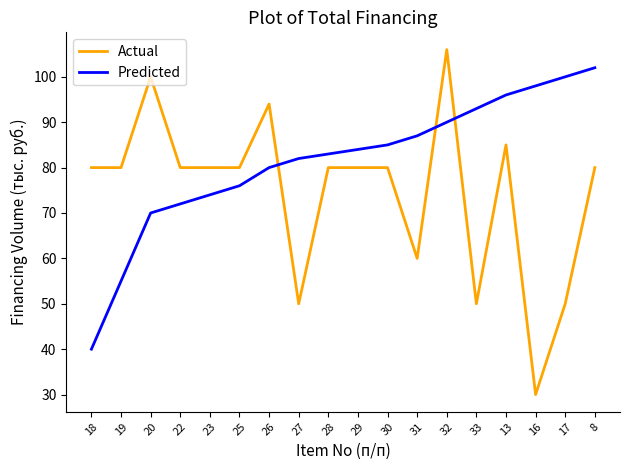

What is the sum of all Predicted values?

1467